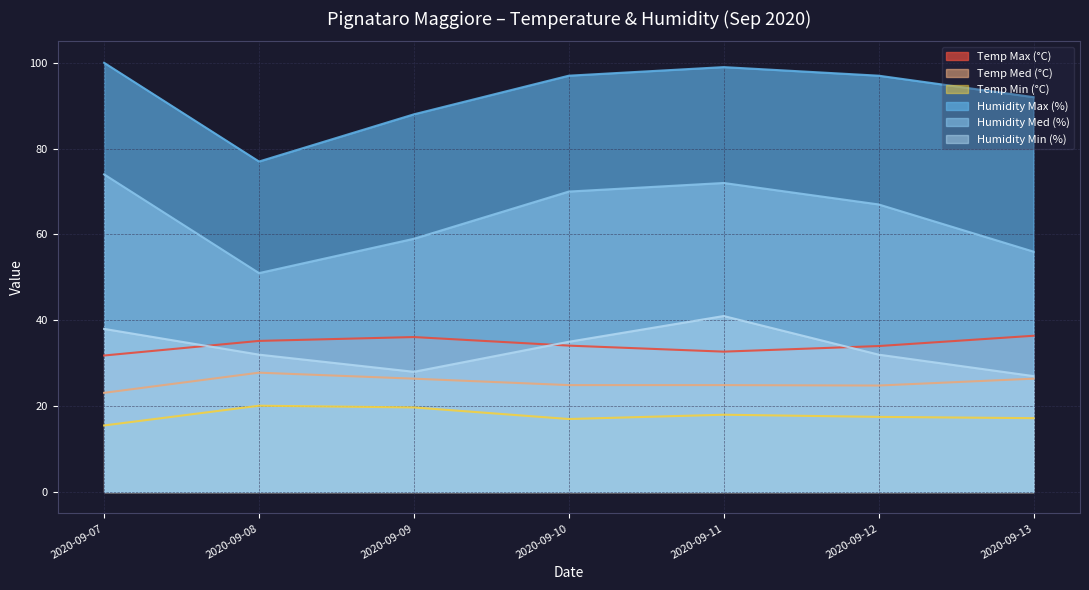

True or false: Temp Med (°C) and Humidity Min (%) intersect in this chart.

False